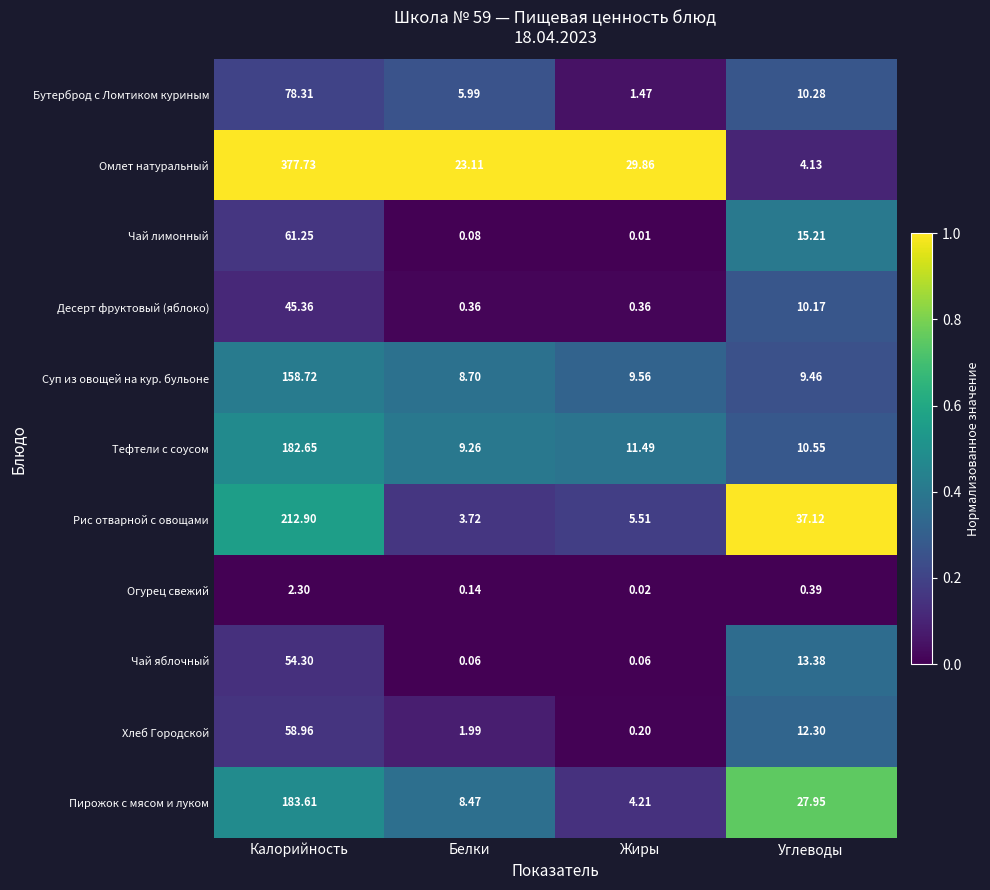

Where is Хлеб Городской nearest to the value 29?

Углеводы